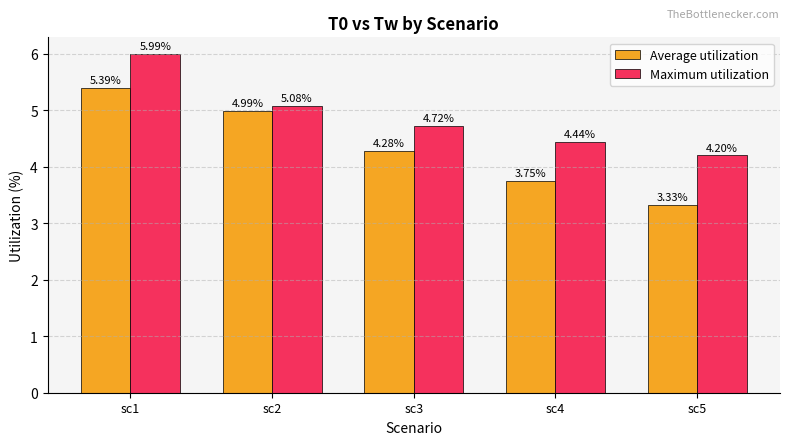

How many distinct data groups are displayed?

2